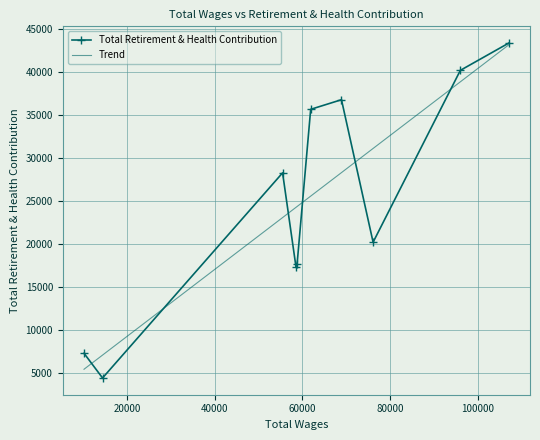

In Total Retirement & Health Contribution, how many points are lower than both neighbors (excluding endpoints)?

3